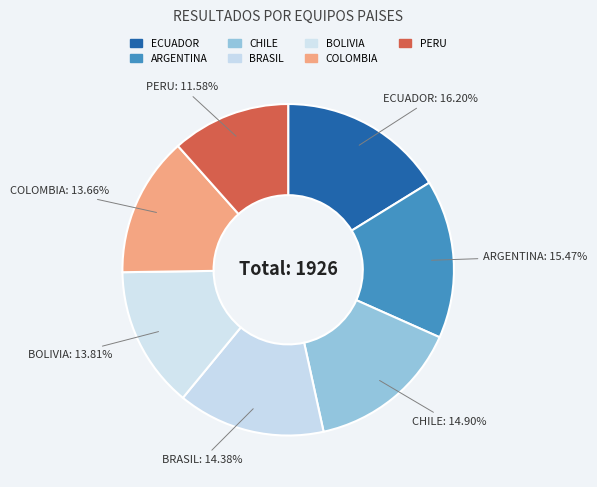

How many segments does this pie chart have?

7